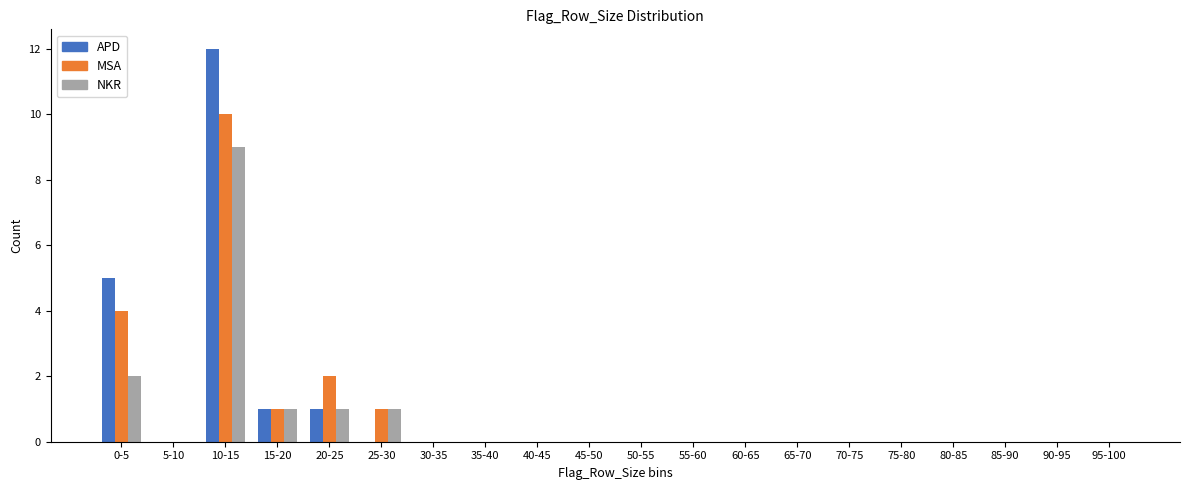

At which category does the chart reach its peak across all series?

10-15